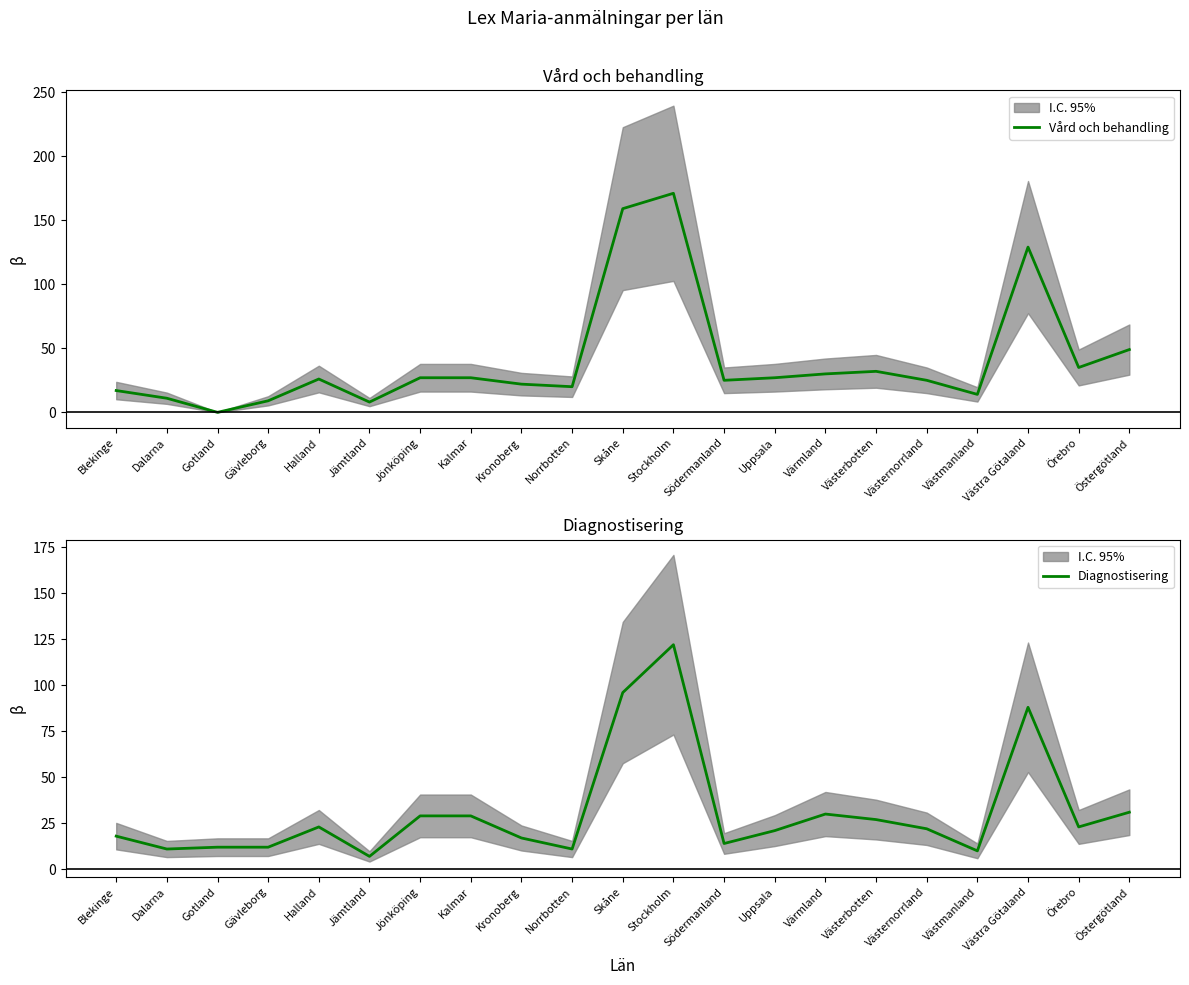

Between which two adjacent categories do Vård och behandling and Diagnostisering first intersect?

Gävleborg and Halland